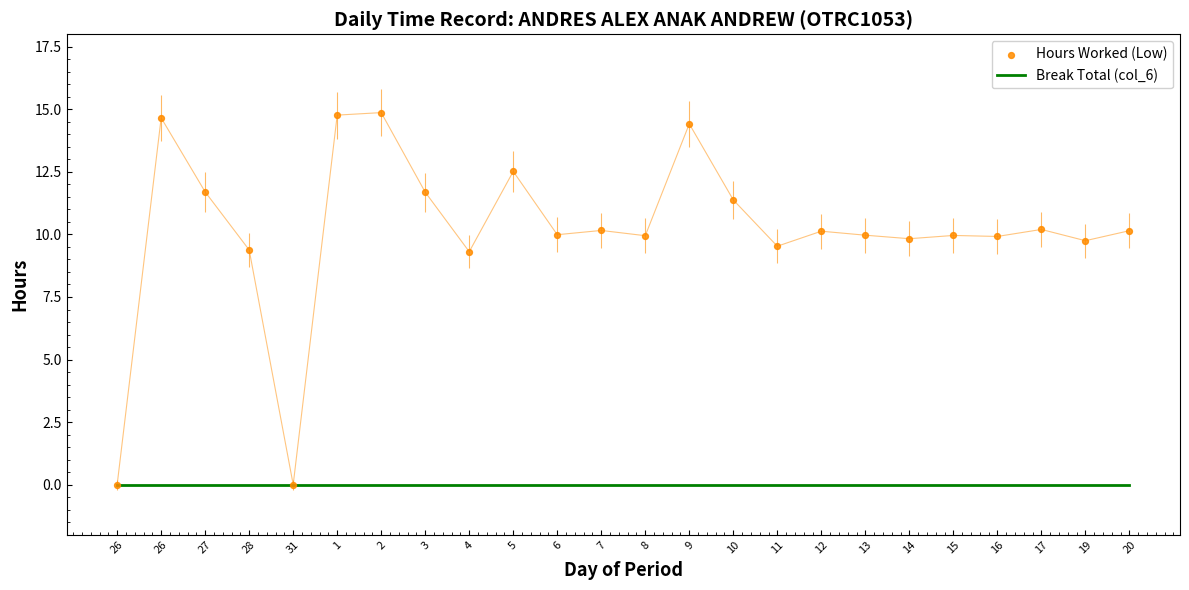

Which series has the largest total across all categories?

Hours Worked (Low)